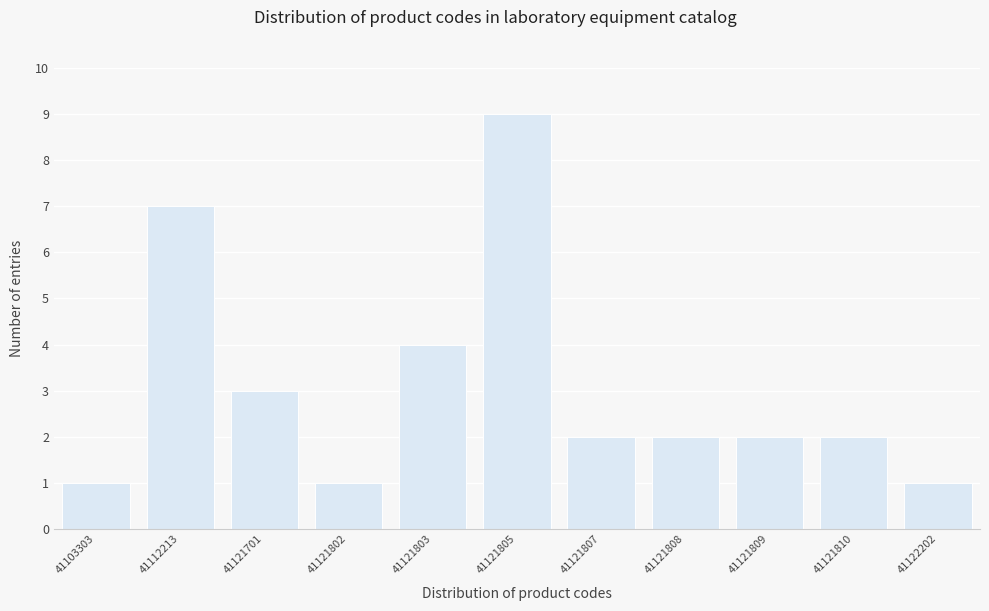

Reading left to right, transcribe all the data shown in this chart.

41103303=1	41112213=7	41121701=3	41121802=1	41121803=4	41121805=9	41121807=2	41121808=2	41121809=2	41121810=2	41122202=1